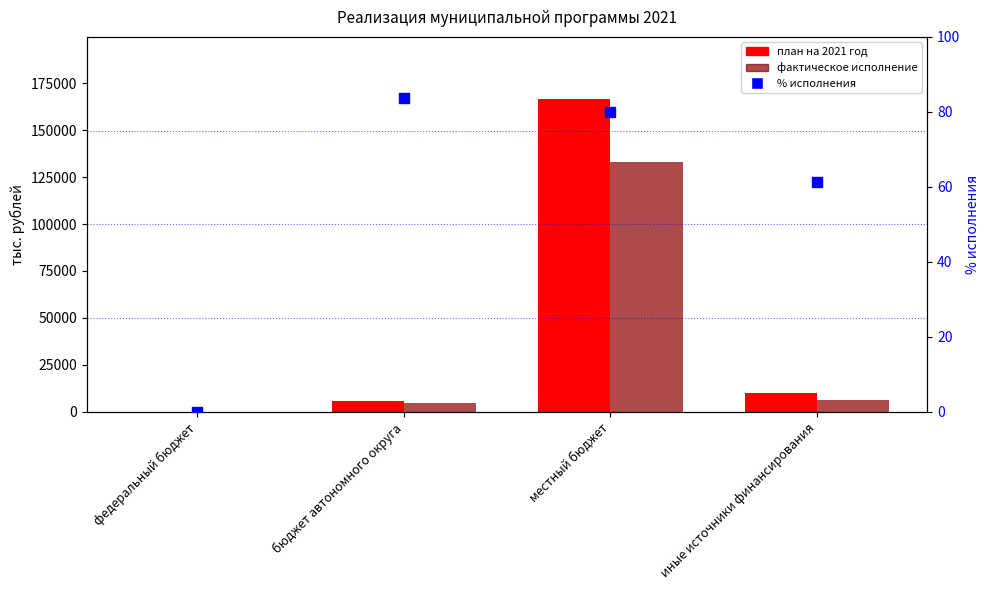

At how many categories does at least one series exceed 102012?

1